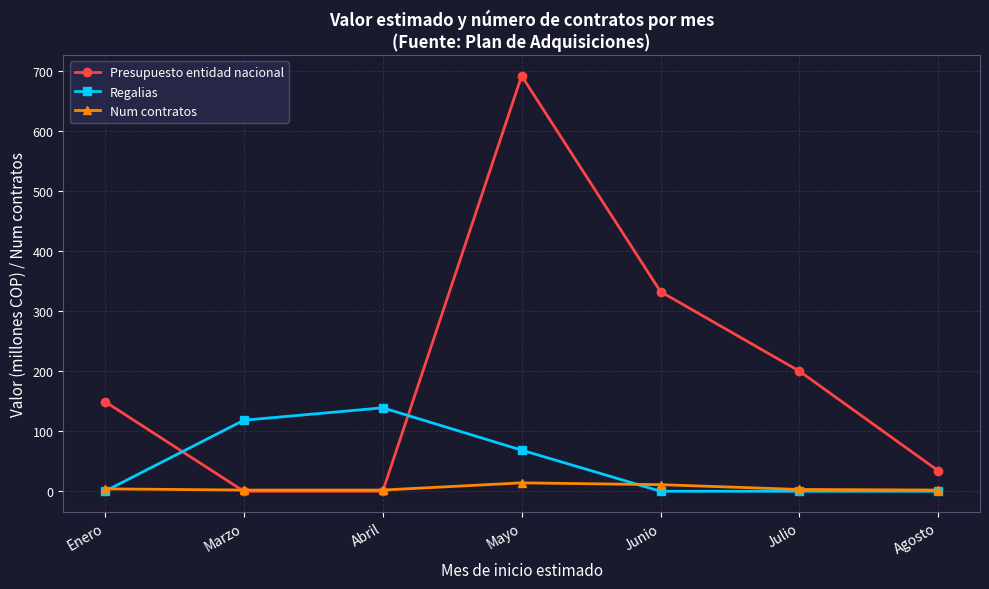

Which series has the largest range (max minus min)?

Presupuesto entidad nacional